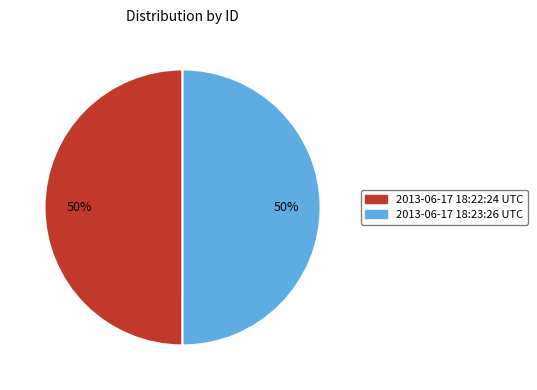

Do 2013-06-17 18:23:26 UTC and 2013-06-17 18:22:24 UTC together represent more than half of the pie?

Yes